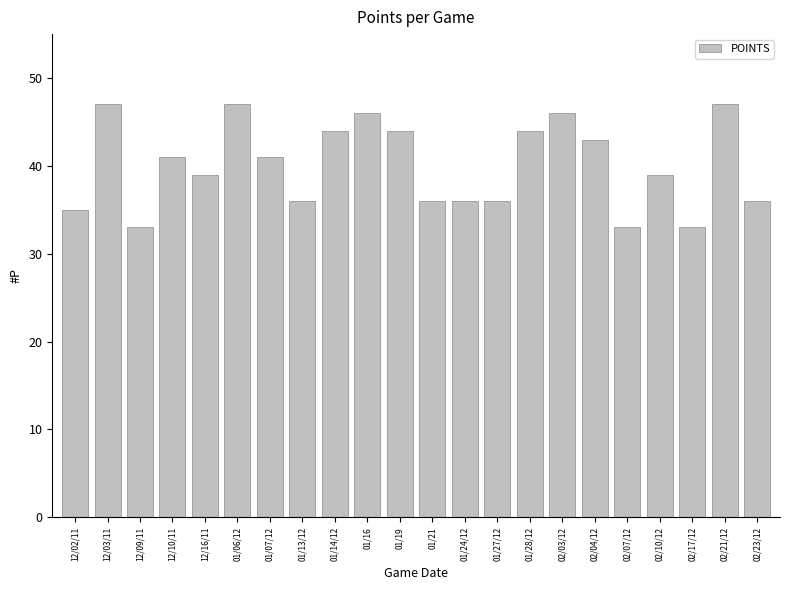

What is the difference between the second highest and minimum values?

14